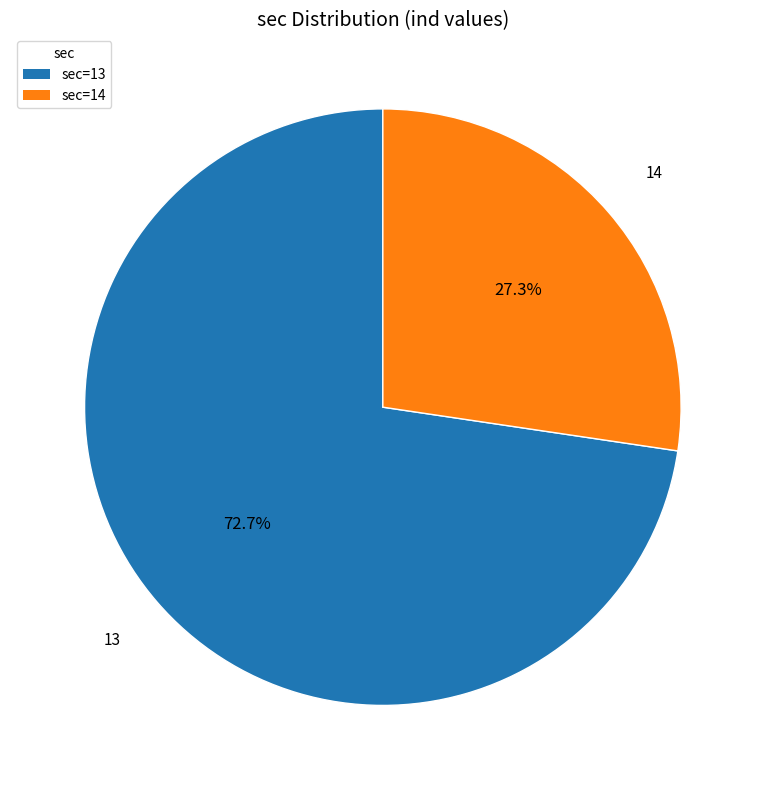

Does any single category account for the majority?

Yes